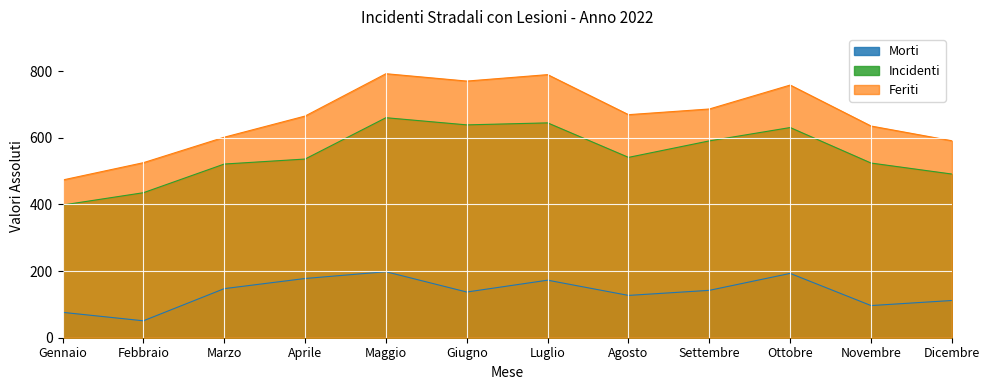

Does the chart display data point markers on the line(s)?

No